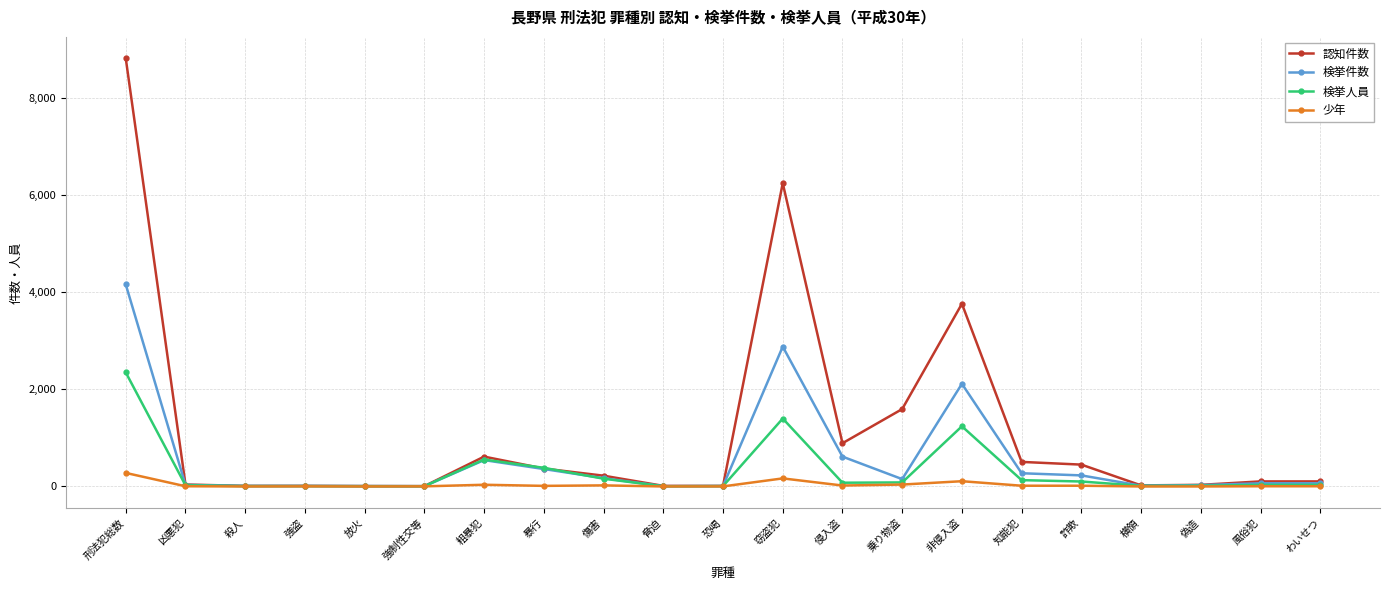

Is it true that 検挙人員 equals 555 at 粗暴犯?

True